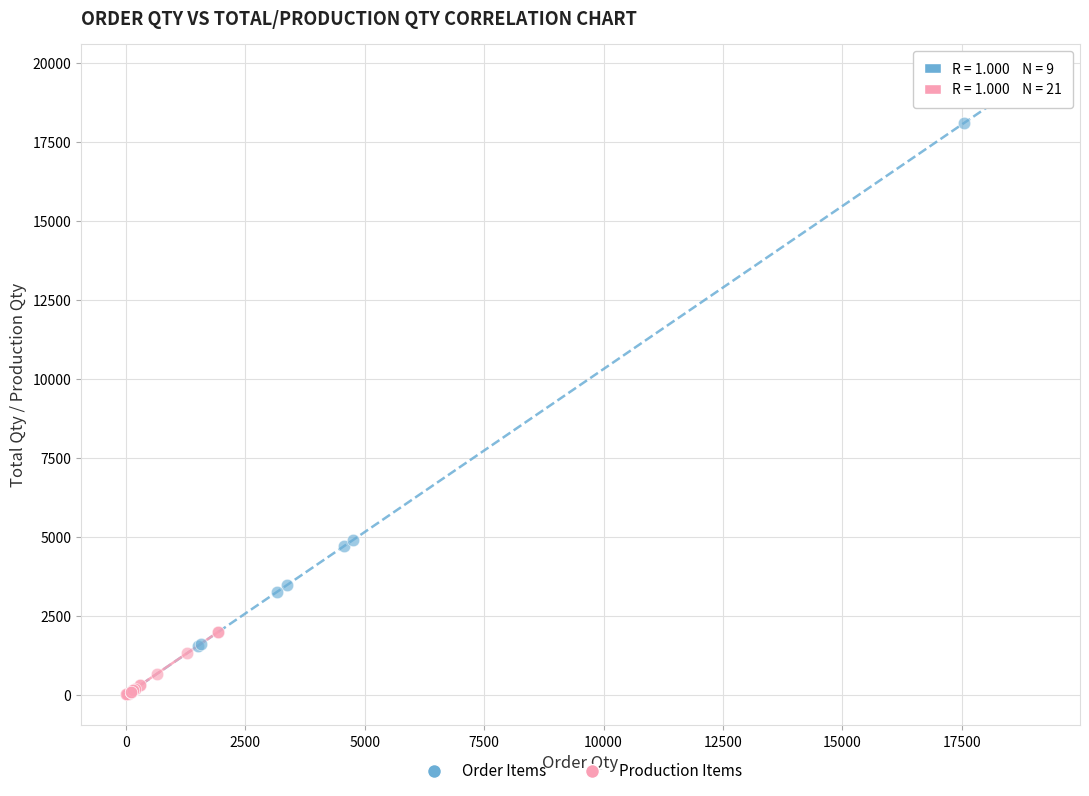

Which series reaches the maximum Y coordinate?

Order Items